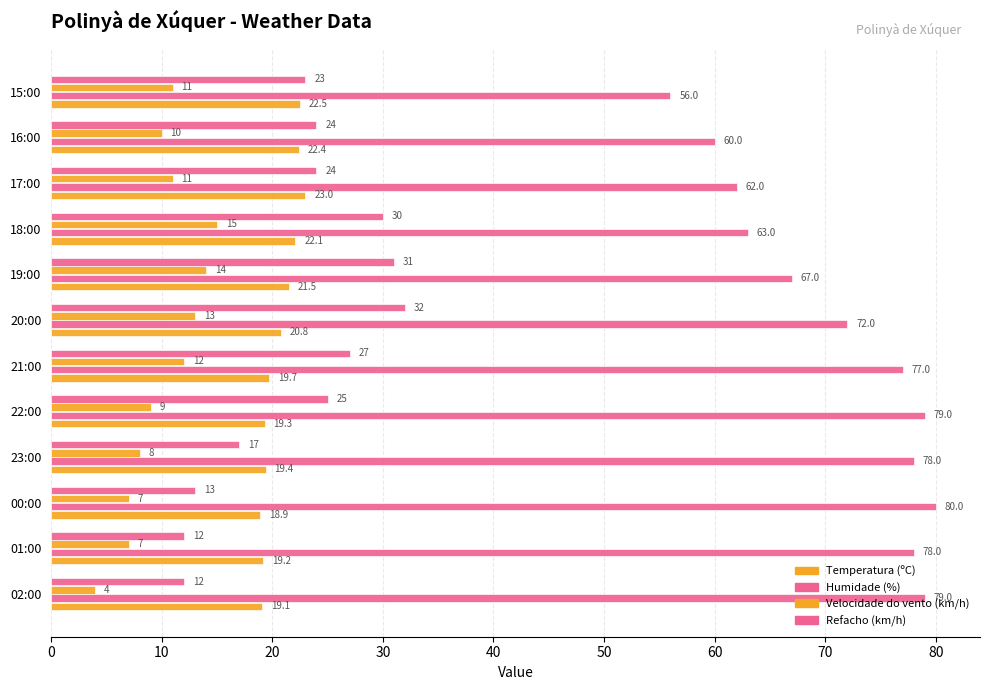

Which series has the largest range (max minus min)?

Humidade (%)